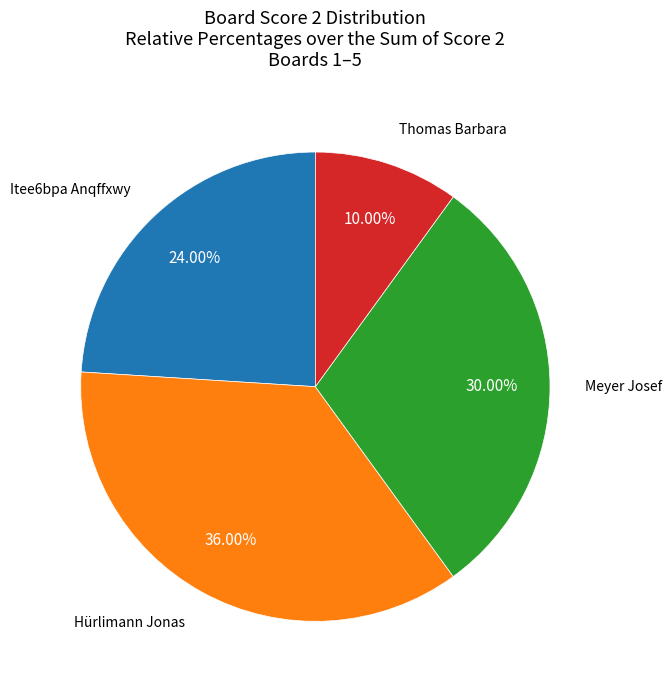

Does any single category account for the majority?

No